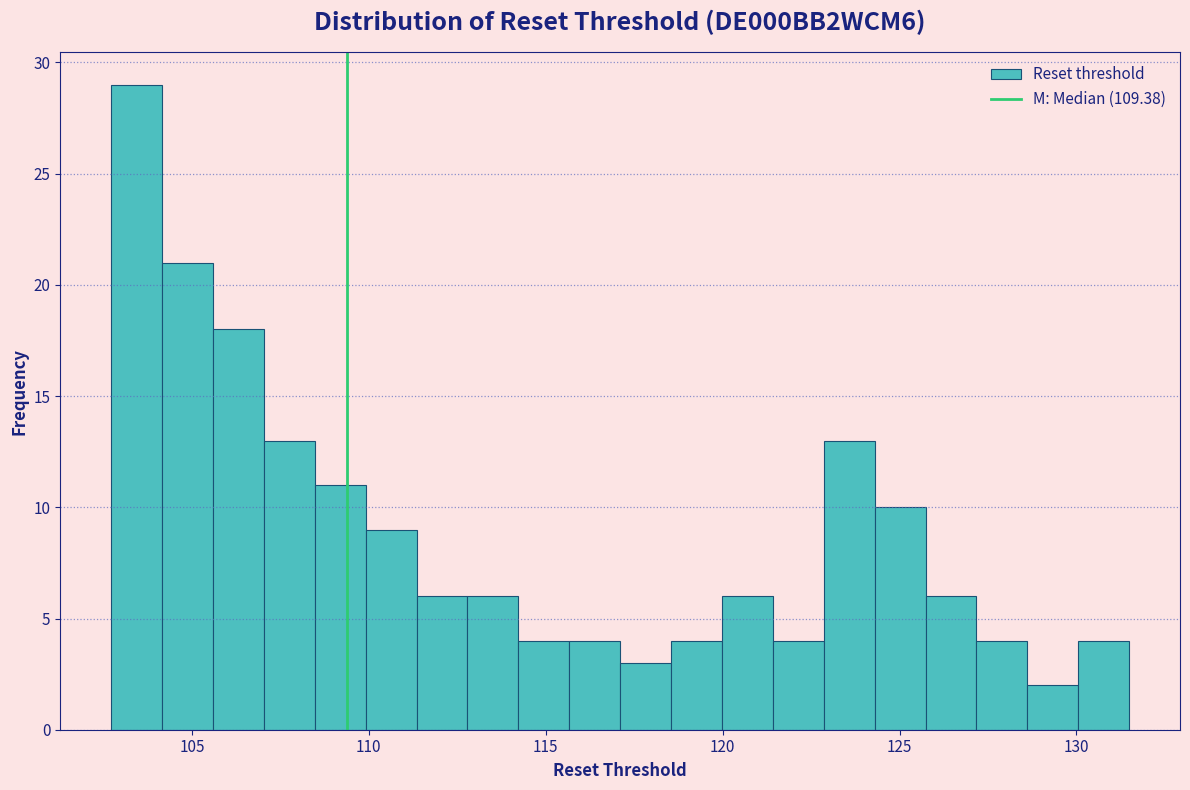

Around what value on the x-axis is the tallest bar? Give the approximate position of its centre, as read against the axis.

103.5